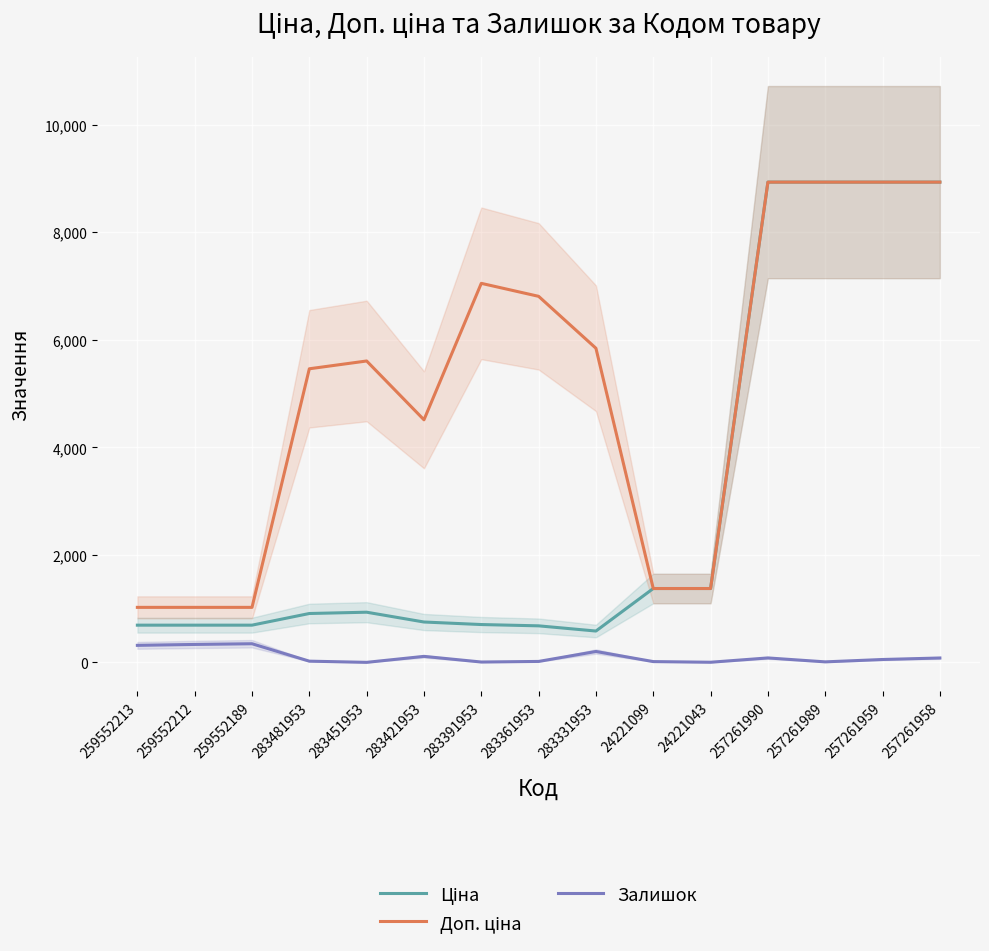

Which series changed the most between 283451953 and 257261958?

Ціна